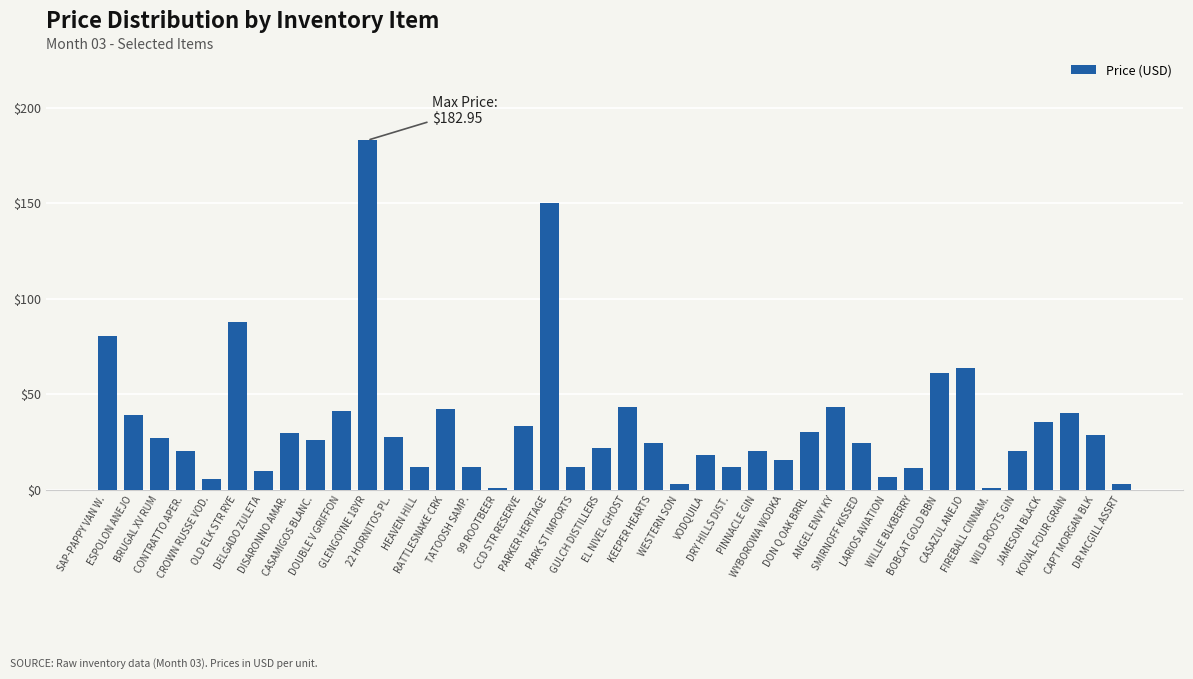

Is it true that the value at WYBOROWA WODKA is 24.9?

False